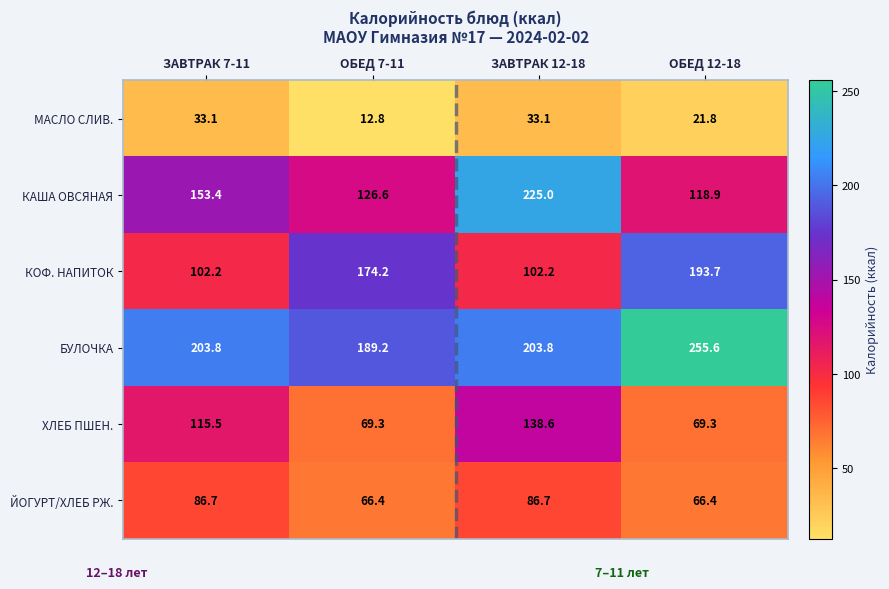

Read the МАСЛО СЛИВ. value at ОБЕД 7-11.

12.8